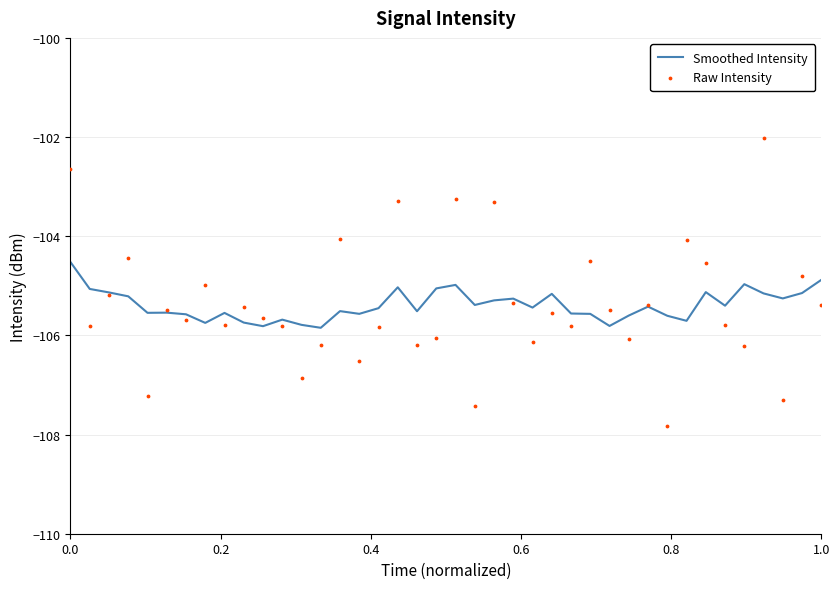

What are all the series names shown in the legend?

Smoothed Intensity, Raw Intensity